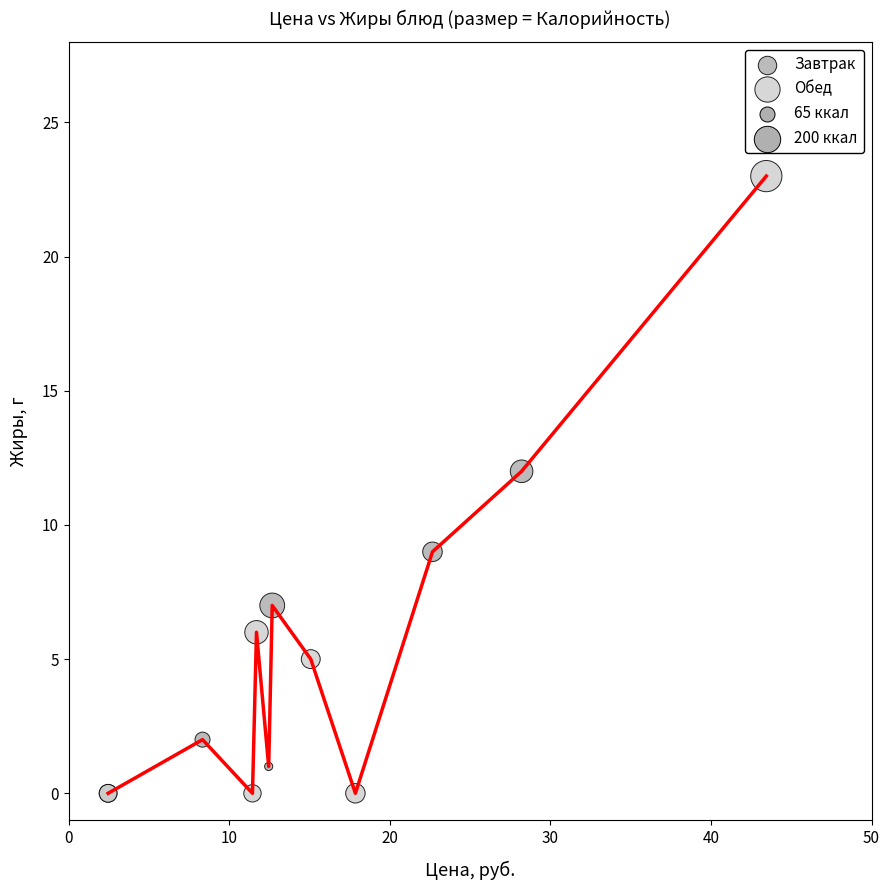

Which series has the widest spread of Y values?

Обед